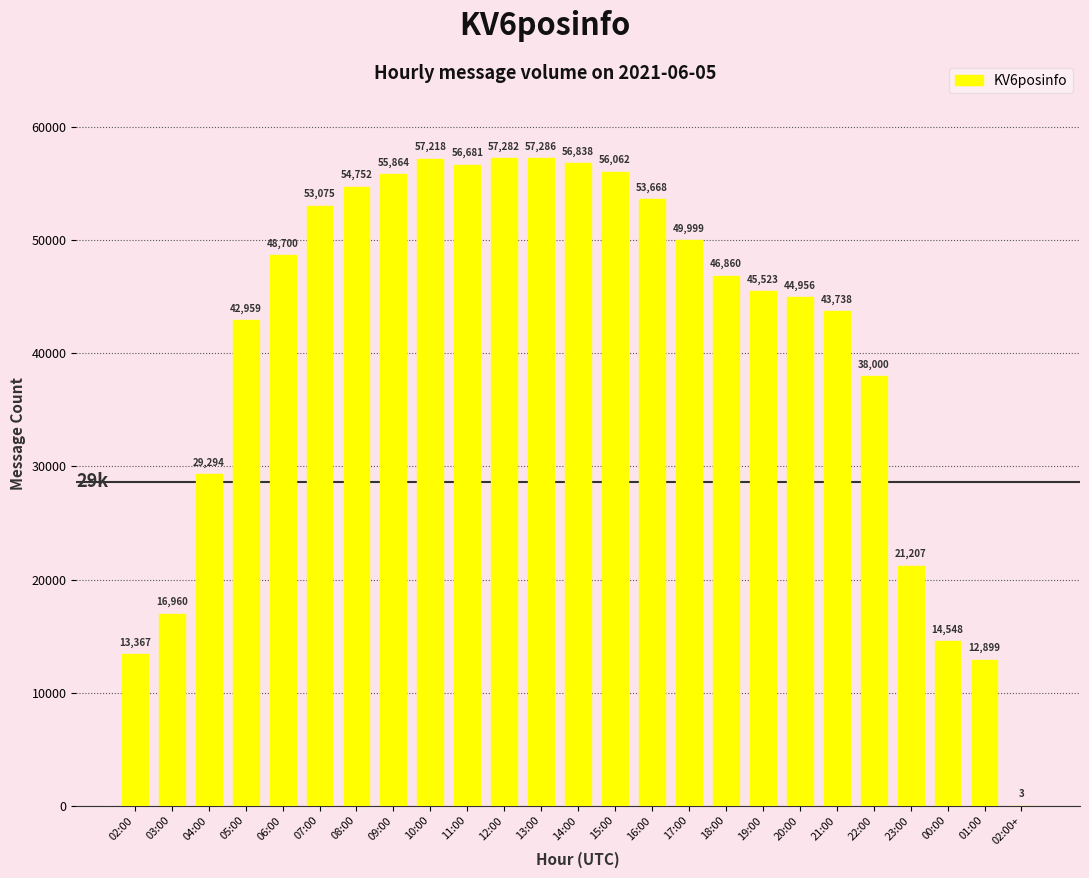

How many series are shown in this chart?

1